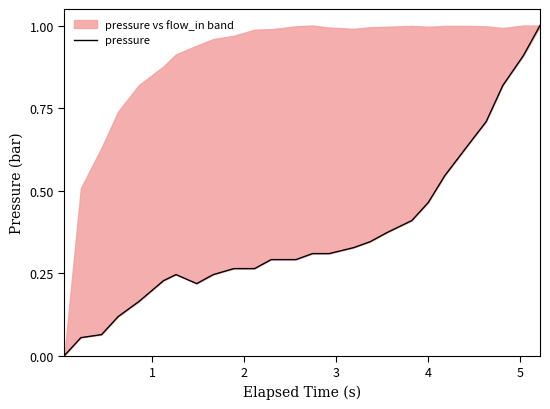

What is the value of the 2nd point from the left?

0.1